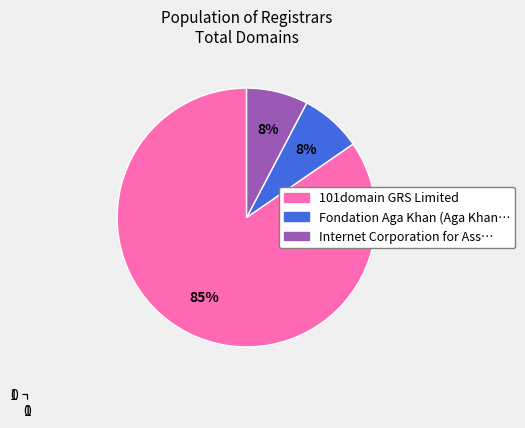

Is there any slice that represents more than half of the pie?

Yes